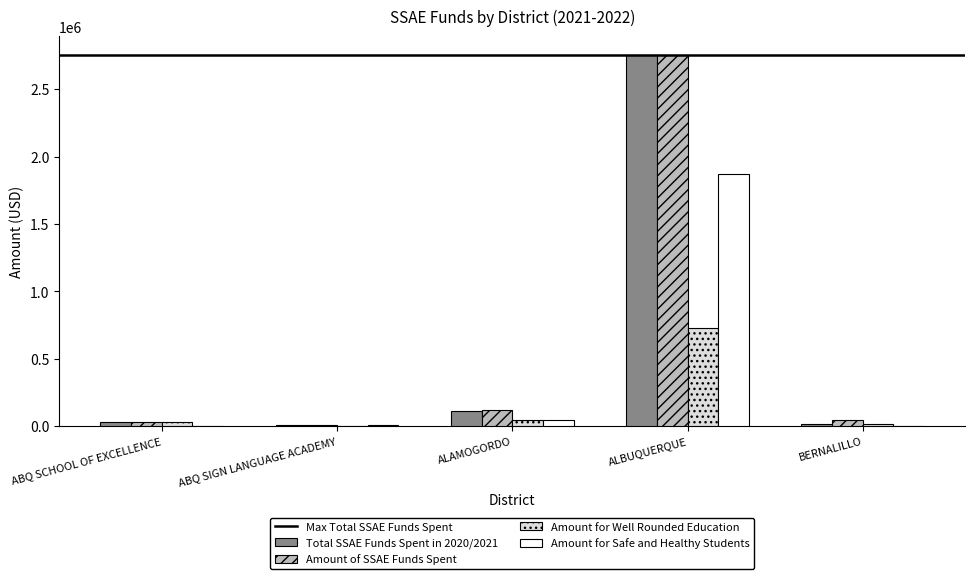

What is the sum of all Amount for Well Rounded Education values?

825281.7